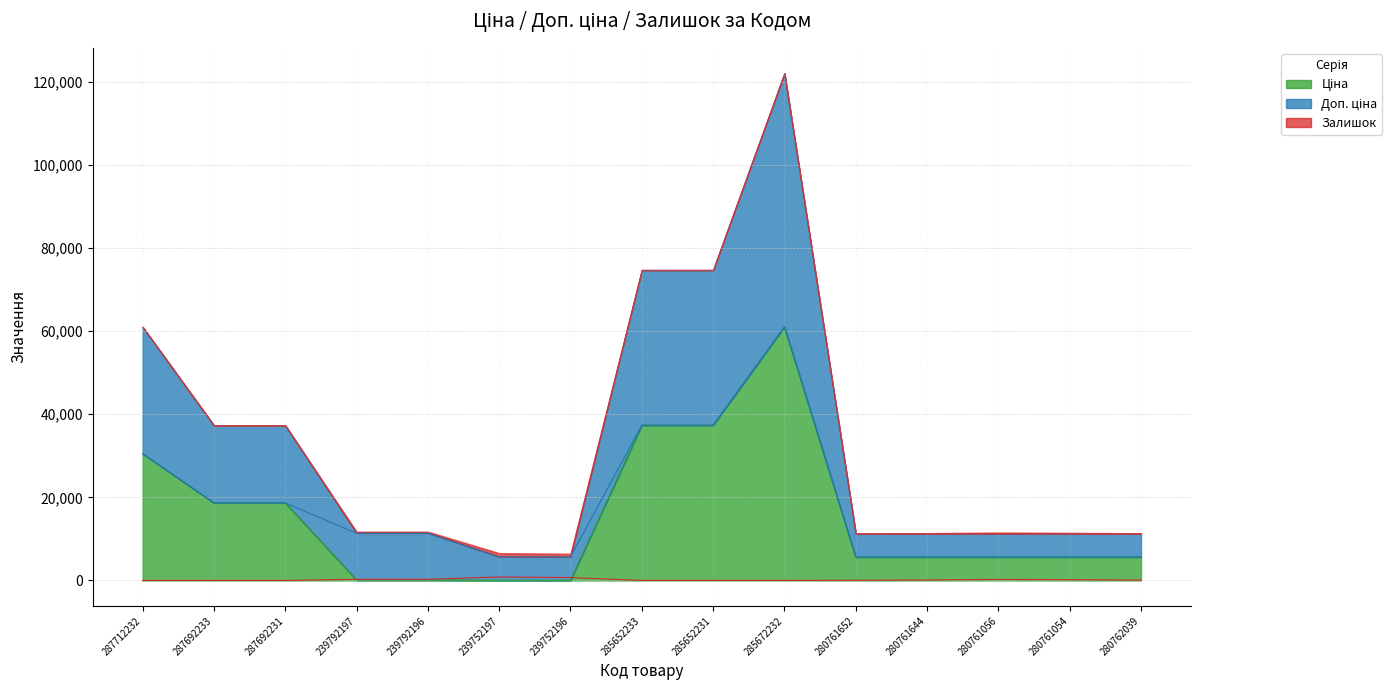

What position from the right is 280761652?

5